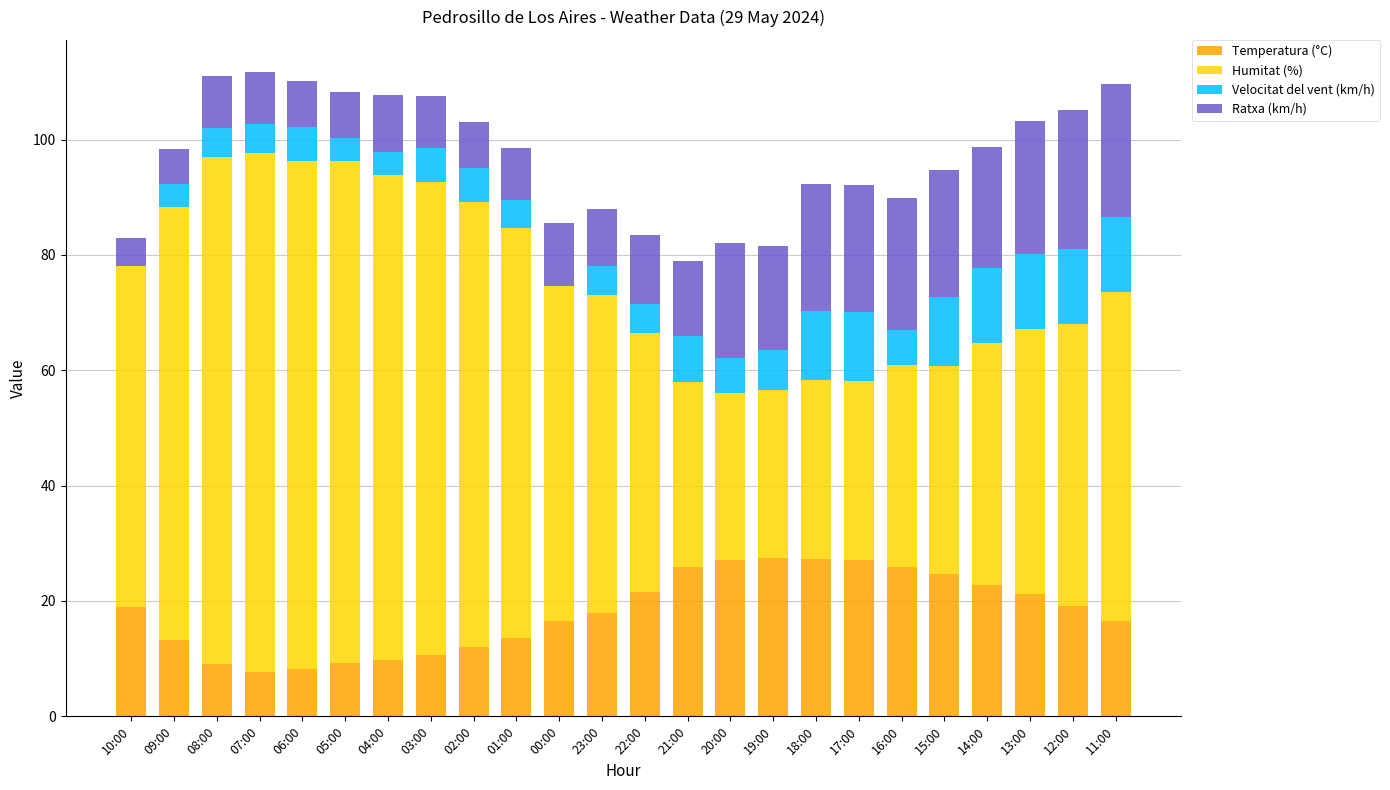

What is the maximum value for Temperatura (°C)?

27.5